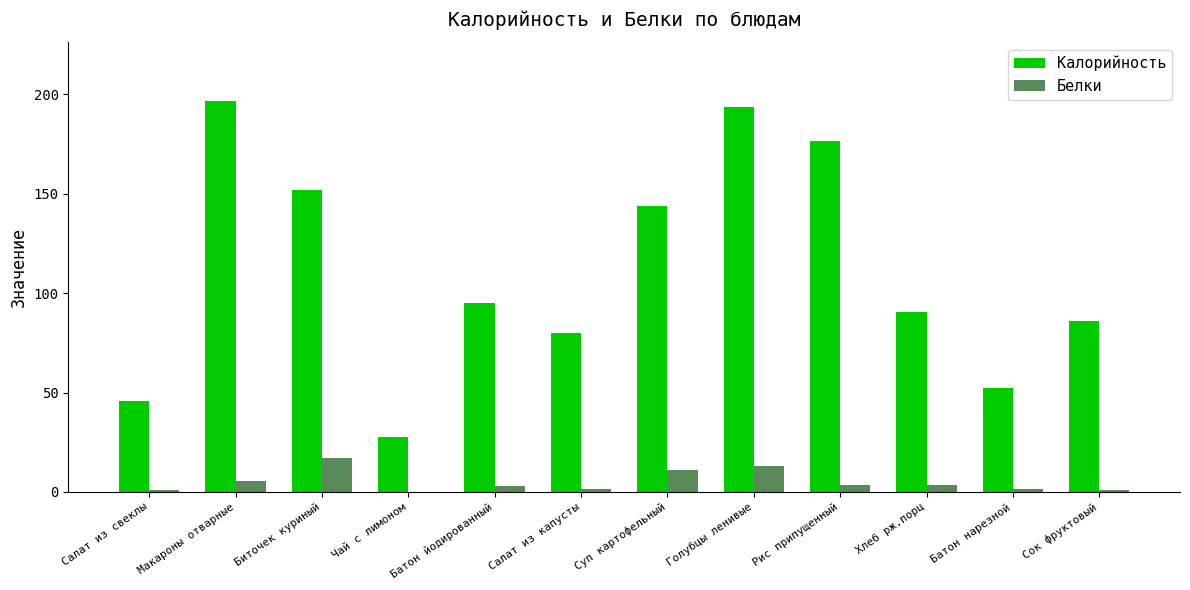

Are the bars horizontal?

No